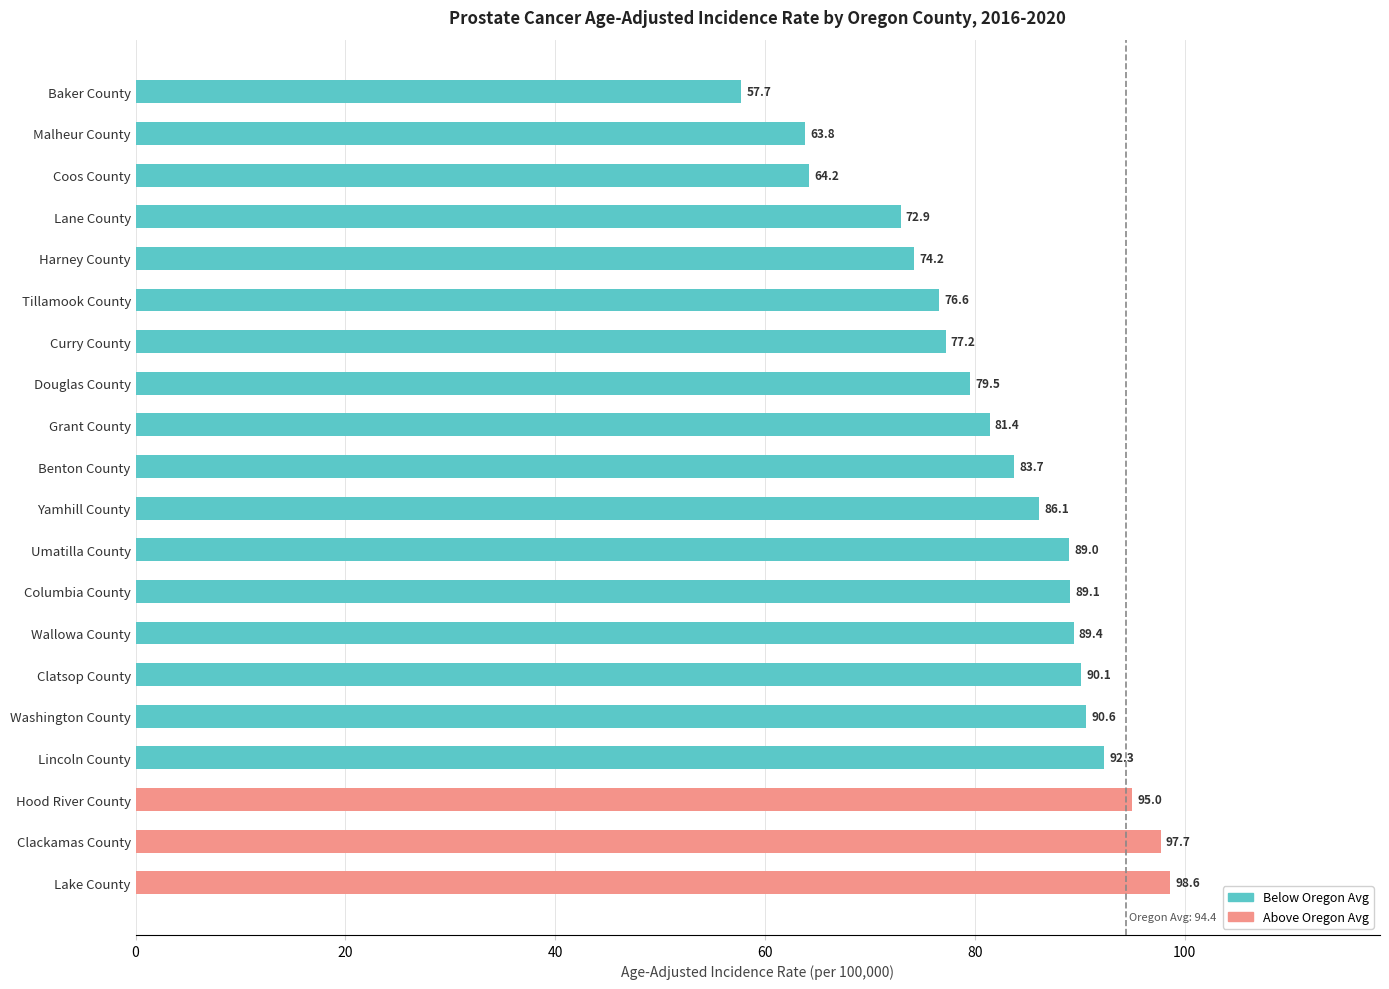

Approximately how many times larger is the value at Umatilla County compared to Baker County?

1.5